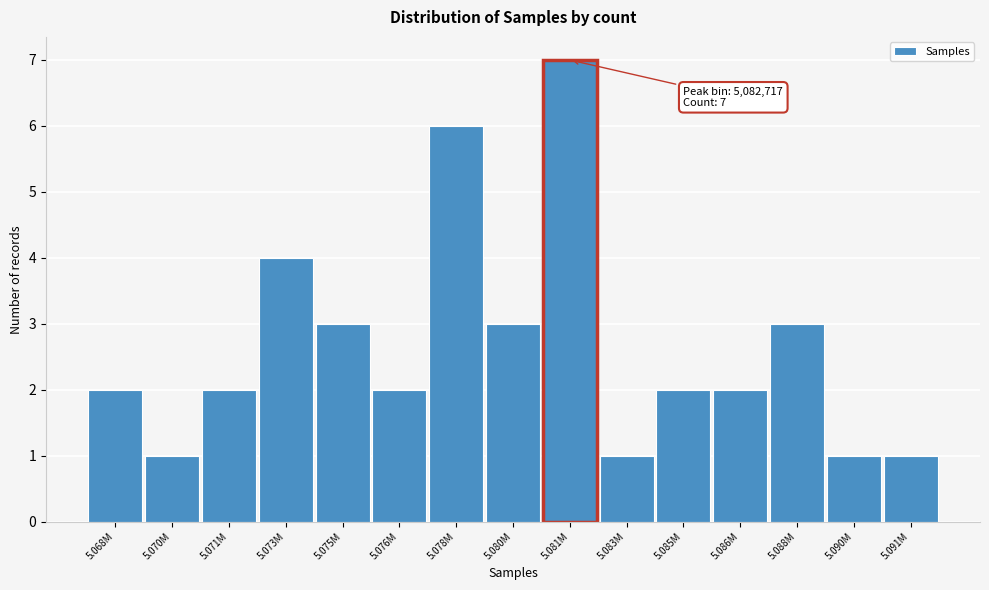

Reading right to left, extract all data points from this chart.

1	1	3	2	2	1	7	3	6	2	3	4	2	1	2